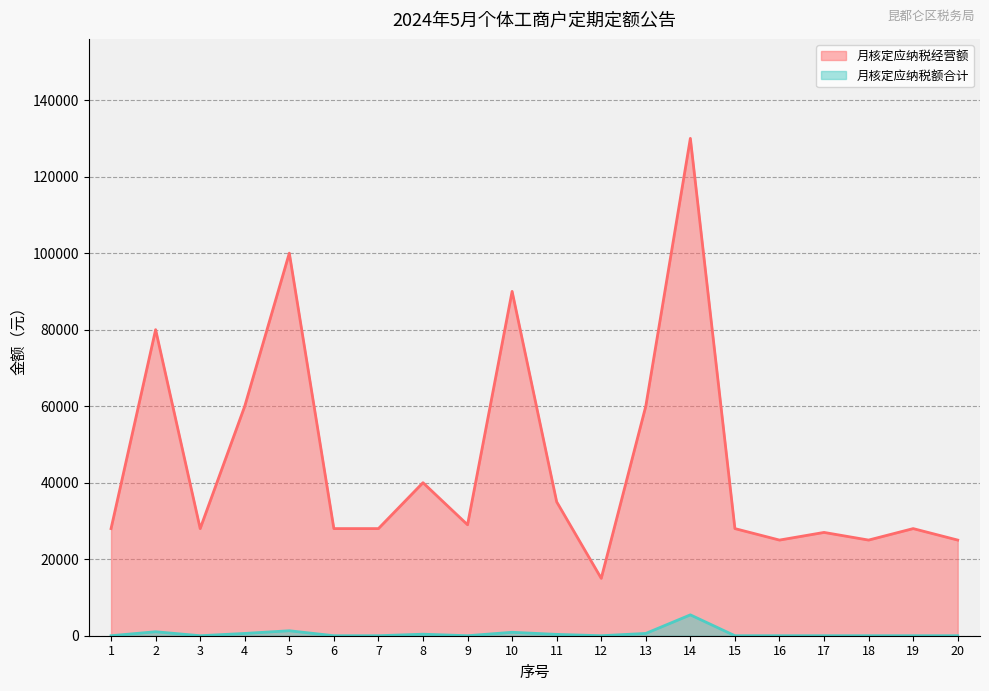

Which series has the largest total across all categories?

月核定应纳税经营额